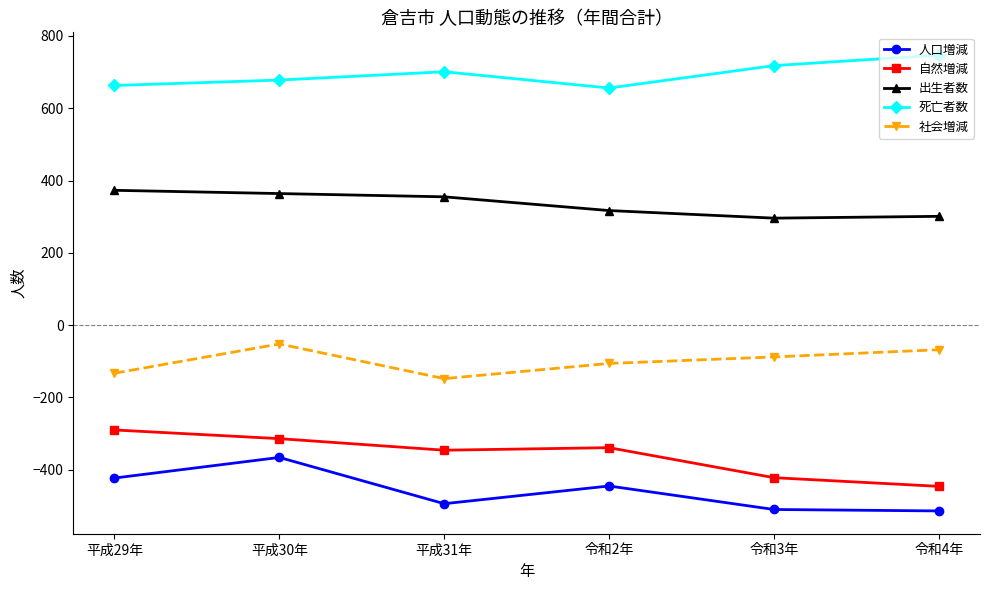

What is the highest value of the 人口増減 series?

-366